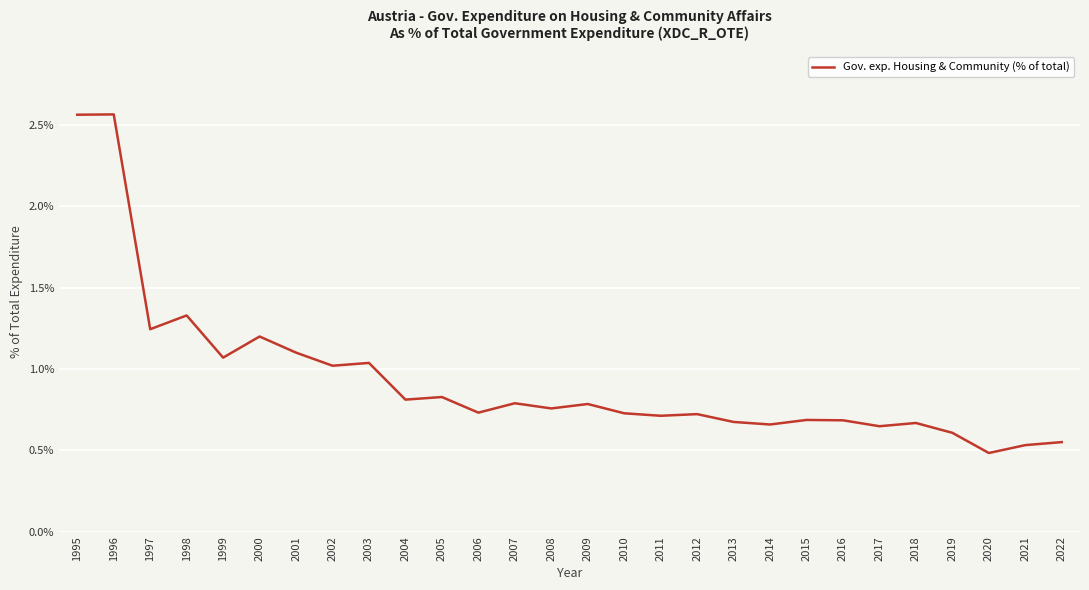

At which category does the chart reach its minimum across all series?

2020